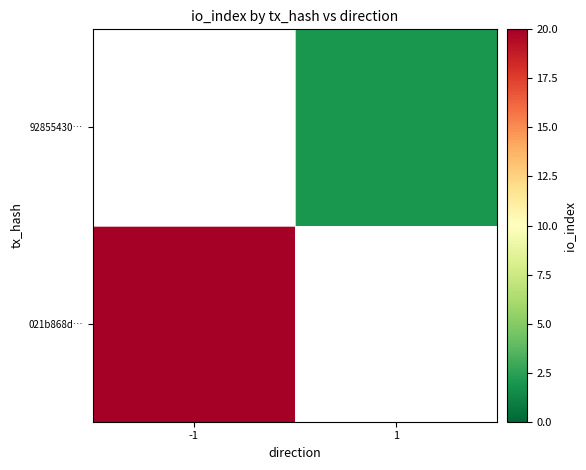

Rank the series by their maximum value, from lowest to highest.

021b868d…, 92855430…